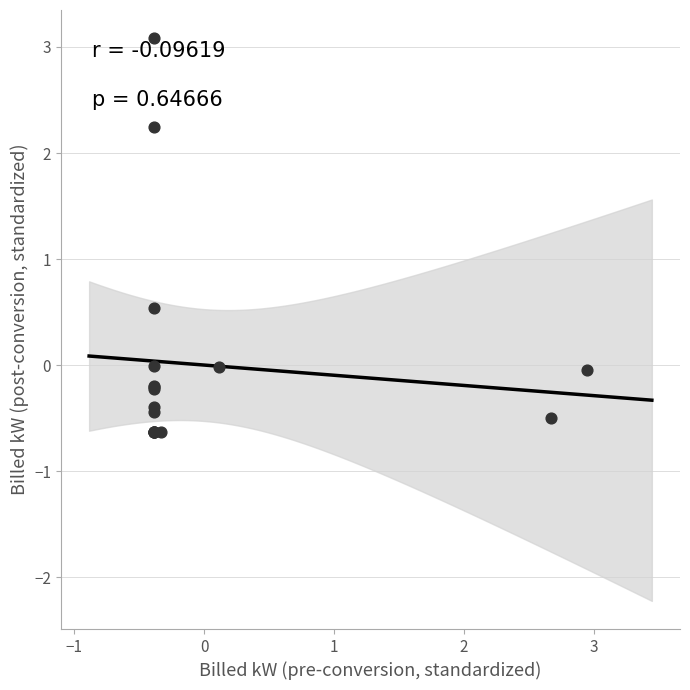

What Y value in the scatter plot is closest to 1?

0.5